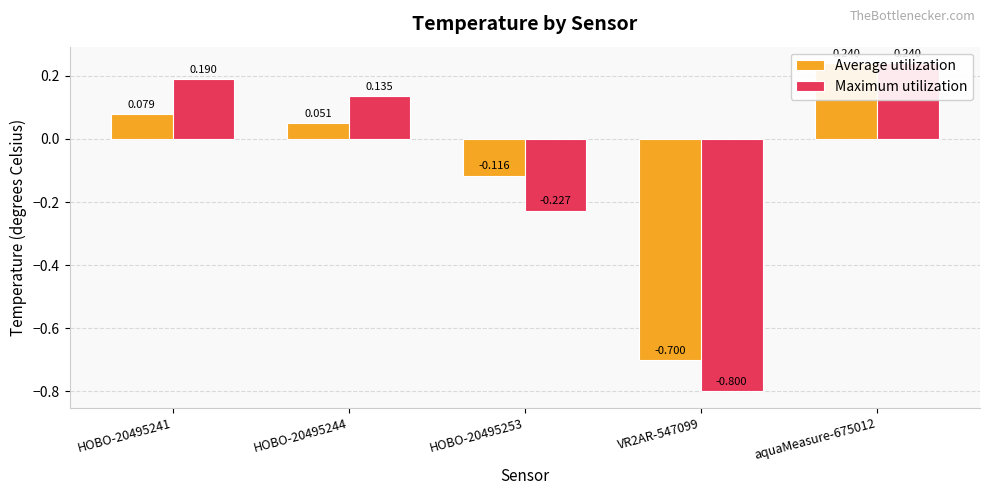

What is the total value across all series at VR2AR-547099?

-1.5